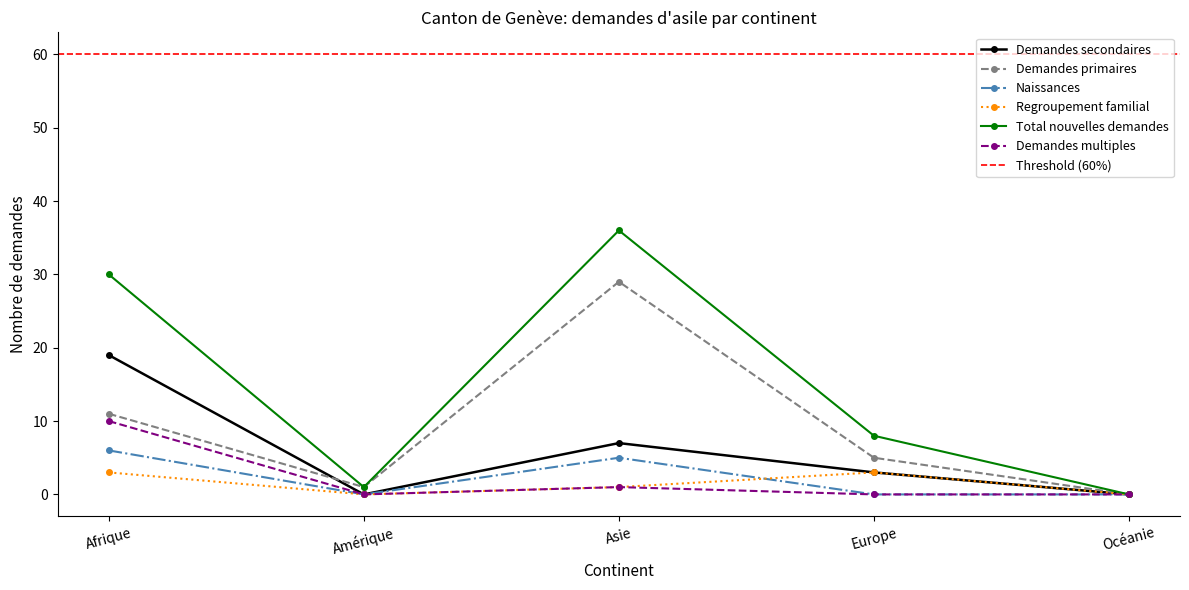

What is the average value of the Demandes secondaires series?

6